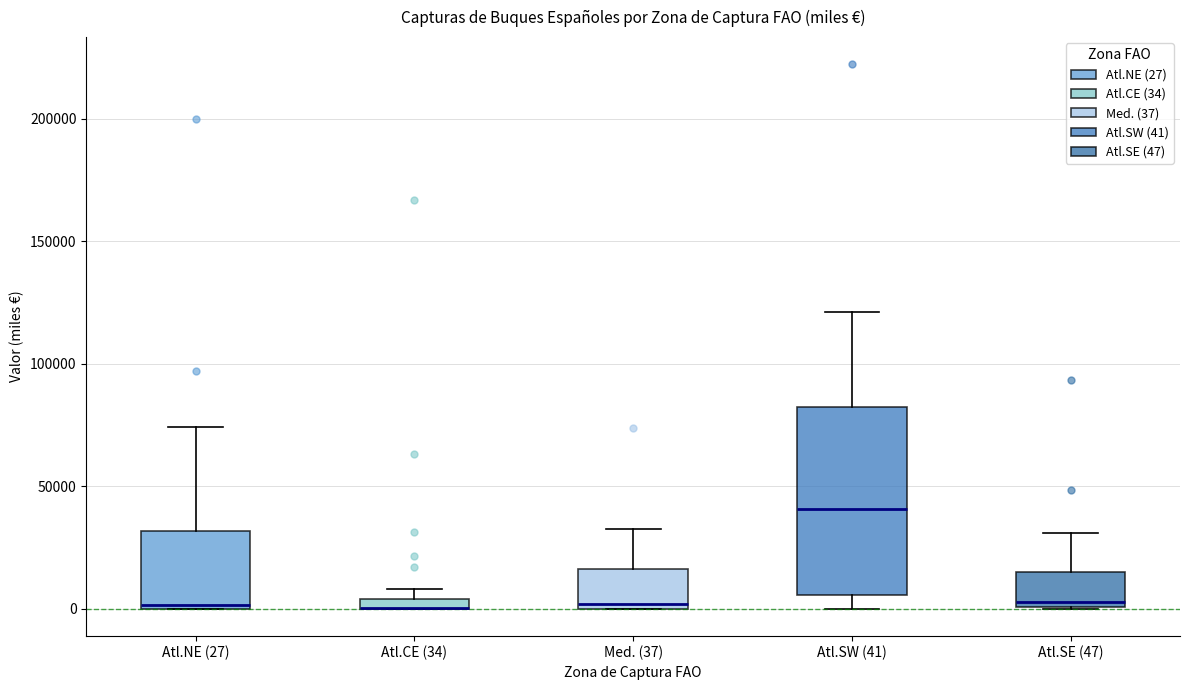

Comparing the boxes themselves (not the whiskers), which one is the tallest?

Atl.SW (41)